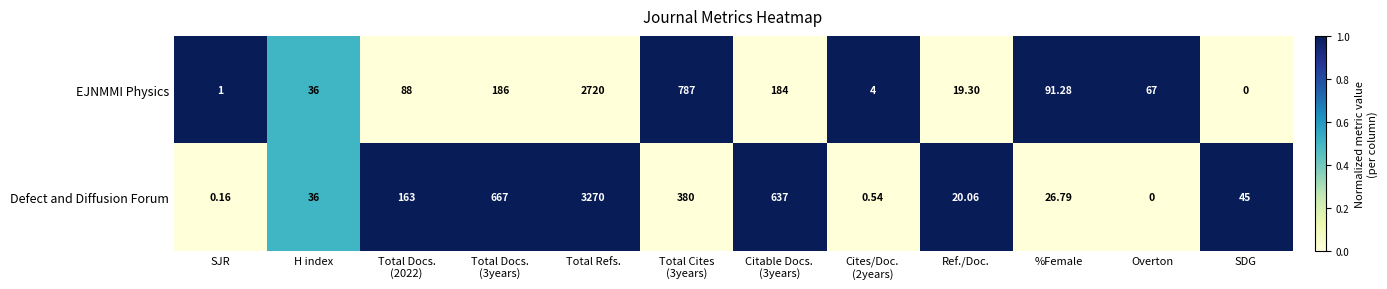

List the series in order of their overall mean, highest first.

Defect and Diffusion Forum, EJNMMI Physics